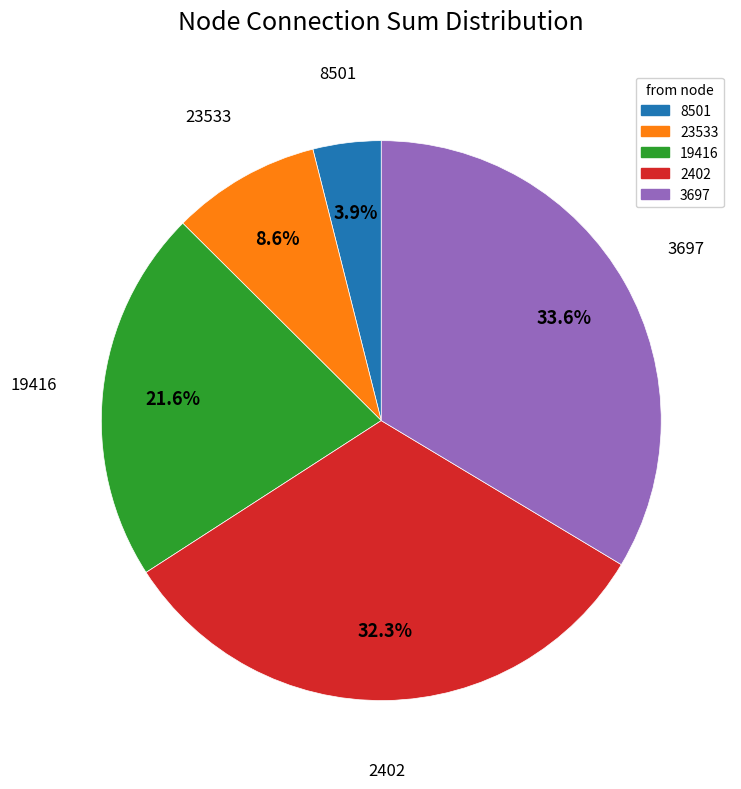

How many slices are in this pie chart?

5